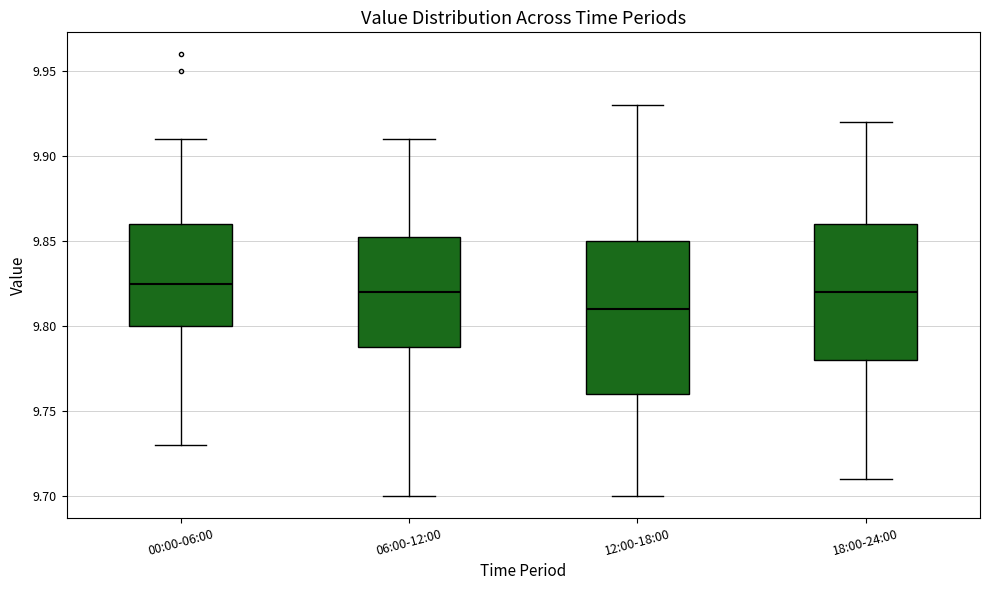

Reading left to right, transcribe this box plot: for each box, give where its median line is, the range the box spans, and where its two whiskers end, as read against the y-axis. The values are not printed on the chart, so give them approximately, as read against the axis.

00:00-06:00: median 9.825, box 9.800 to 9.860, whiskers 9.730 to 9.910
06:00-12:00: median 9.820, box 9.790 to 9.855, whiskers 9.700 to 9.910
12:00-18:00: median 9.810, box 9.760 to 9.850, whiskers 9.700 to 9.930
18:00-24:00: median 9.820, box 9.780 to 9.860, whiskers 9.710 to 9.920